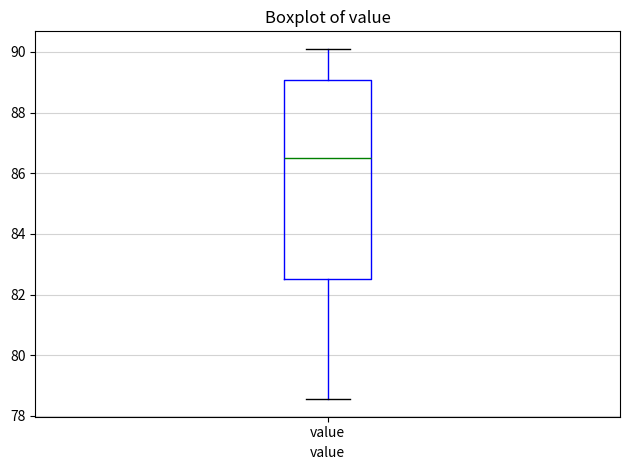

Read this box plot against the y-axis: the position of the median line, the range covered by the box, and the ends of both whiskers. The values are not printed on the chart, so give them approximately, as read against the axis.

median 86.6, box 82.6 to 89.0, whiskers 78.6 to 90.2